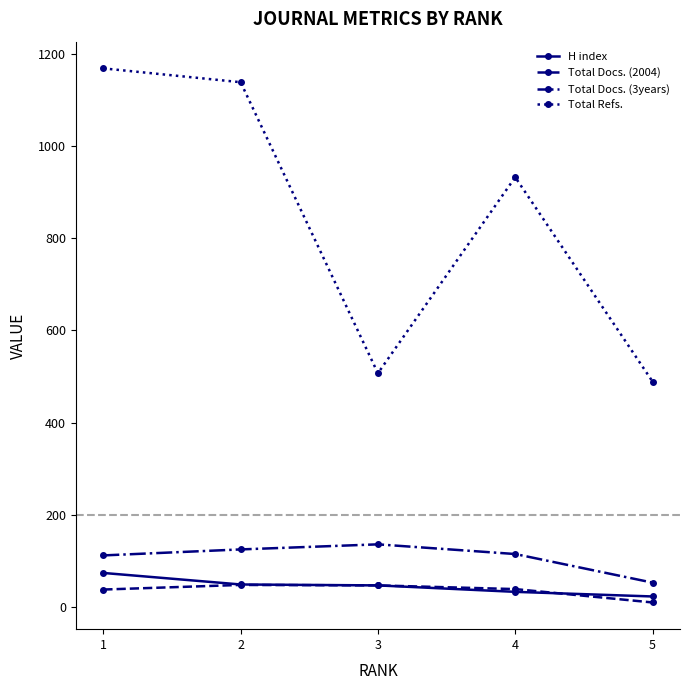

What is the value of the Total Refs. point at the 2nd from the left?

1138